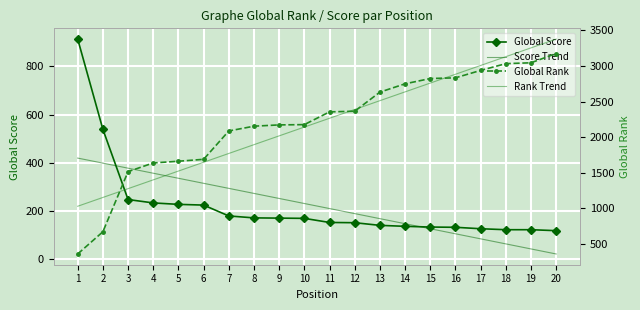

The Rank Trend series shows 2201.6 at 4. True or false?

False